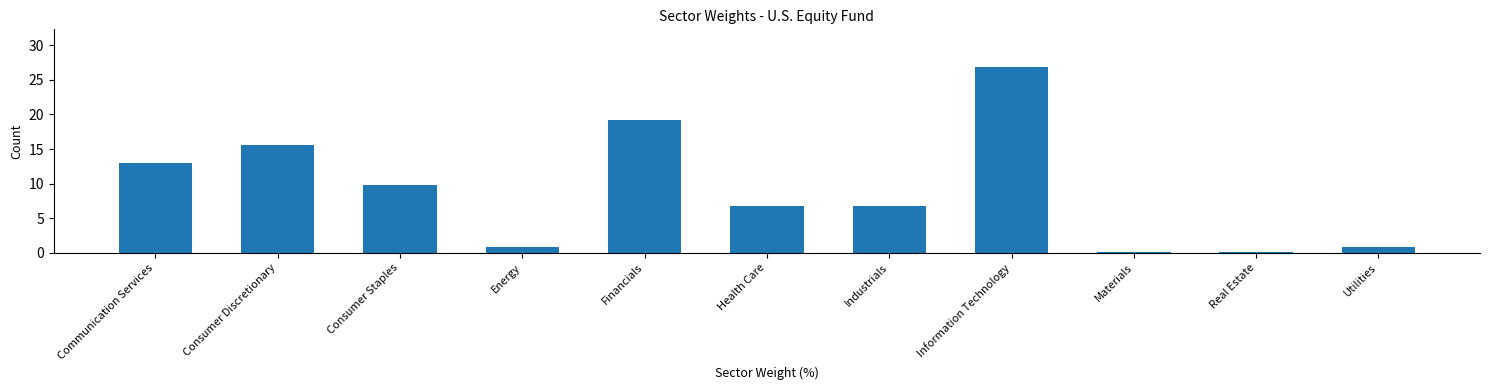

What position from the left is Health Care?

6